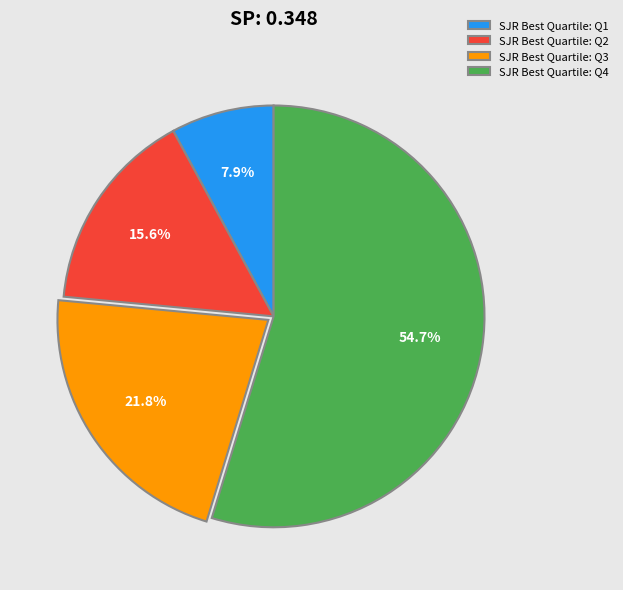

Is there a majority slice in this chart?

Yes